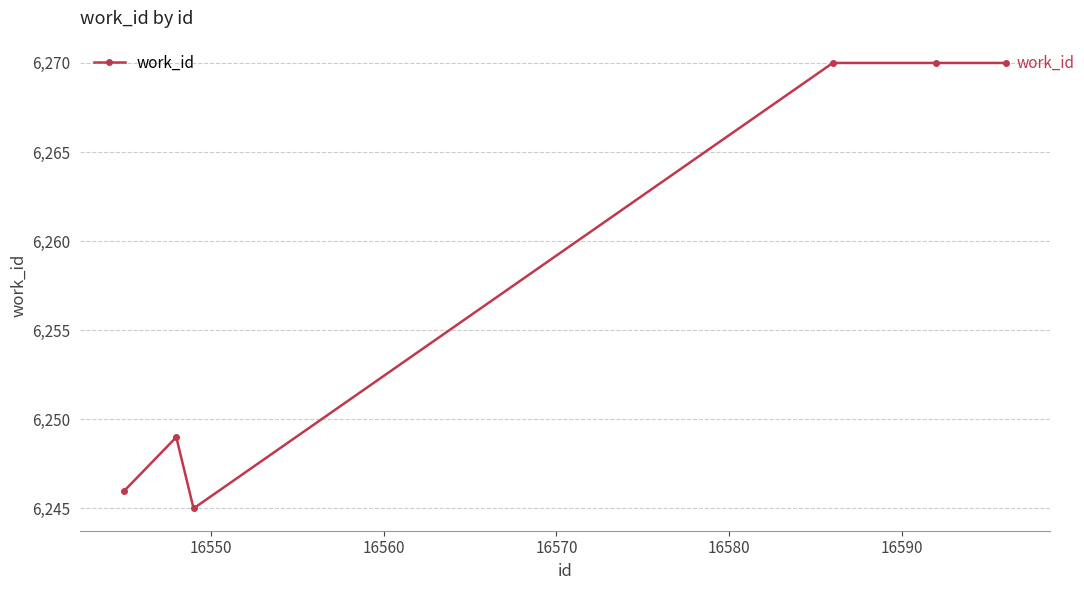

What is the smallest value displayed?

6245